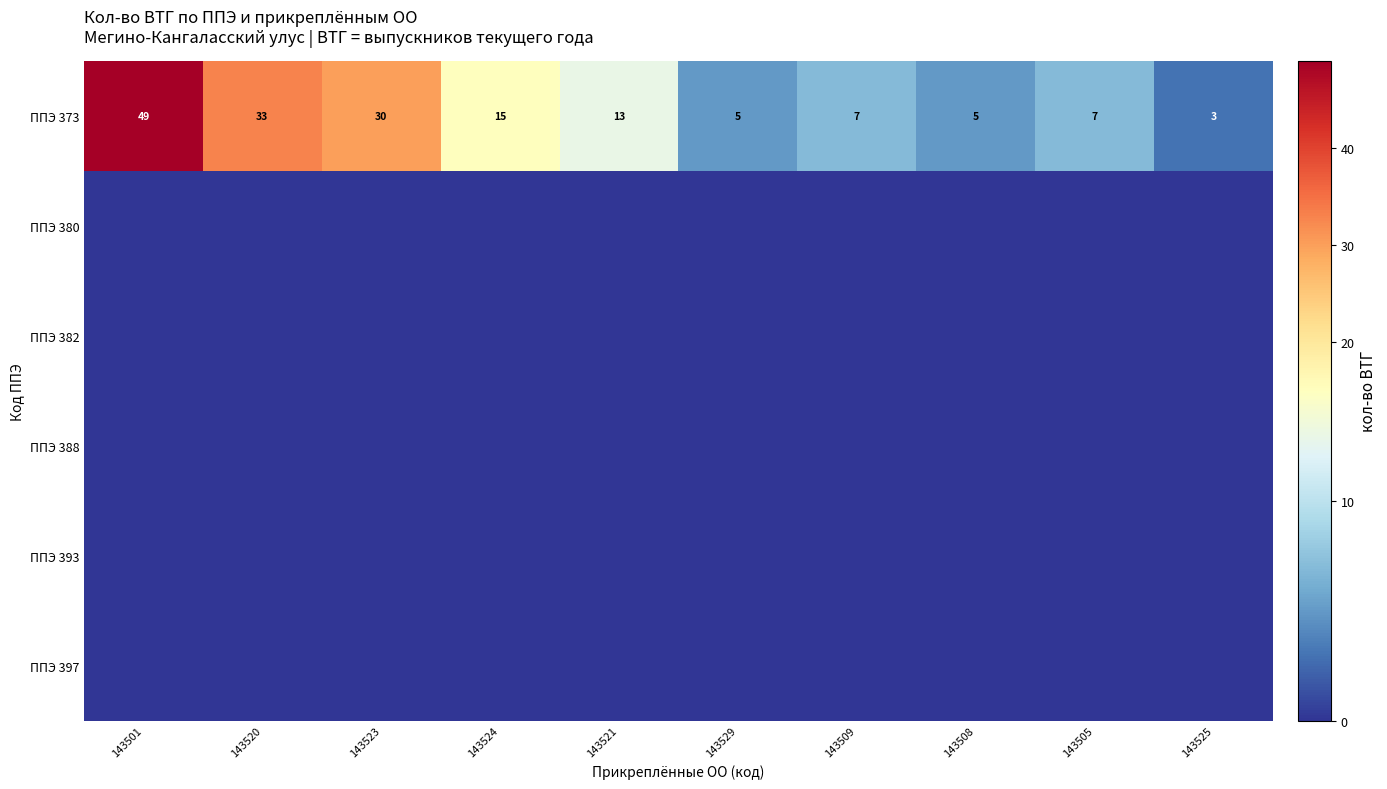

True or false: ППЭ 373 has a value of 3 at 143525.

True